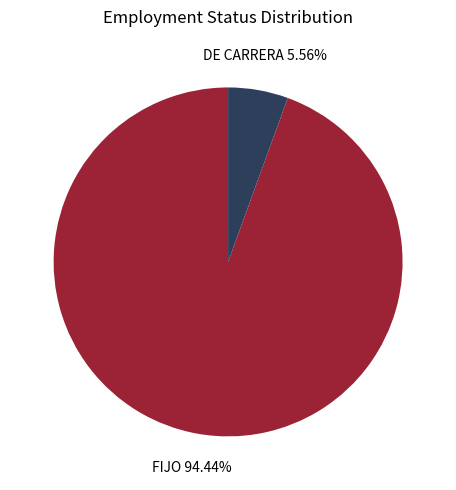

Does any single category account for the majority?

Yes